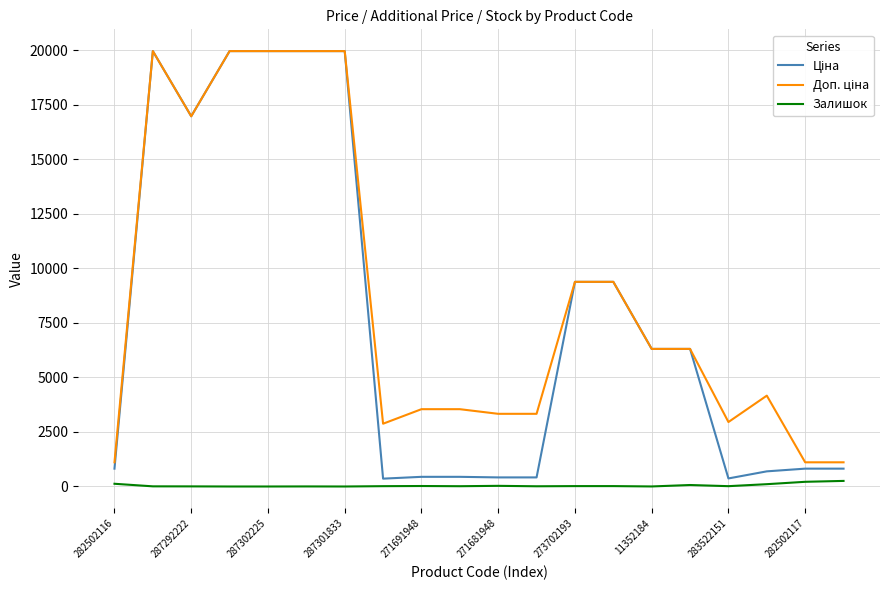

Reading left to right, transcribe all the data shown in this chart.

Ціна: 818.5	19964.2	16976.3	19964.2	19964.2	19964.2	19964.2	359.9	443.1	443.1	416.6	416.6	9384.0	9384.0	6308.8	6308.8	369.5	694.3	818.5	818.5
Доп. ціна: 1109.2	19964.2	16976.3	19964.2	19964.2	19964.2	19964.2	2878.8	3545.0	3545.0	3332.5	3332.5	9384.0	9384.0	6308.8	6308.8	2955.8	4165.6	1109.2	1109.2
Залишок: 125.0	7.0	5.0	0.0	0.0	3.0	0.0	15.0	22.0	13.0	30.0	10.0	18.0	18.0	2.0	68.0	15.0	106.0	215.0	256.0